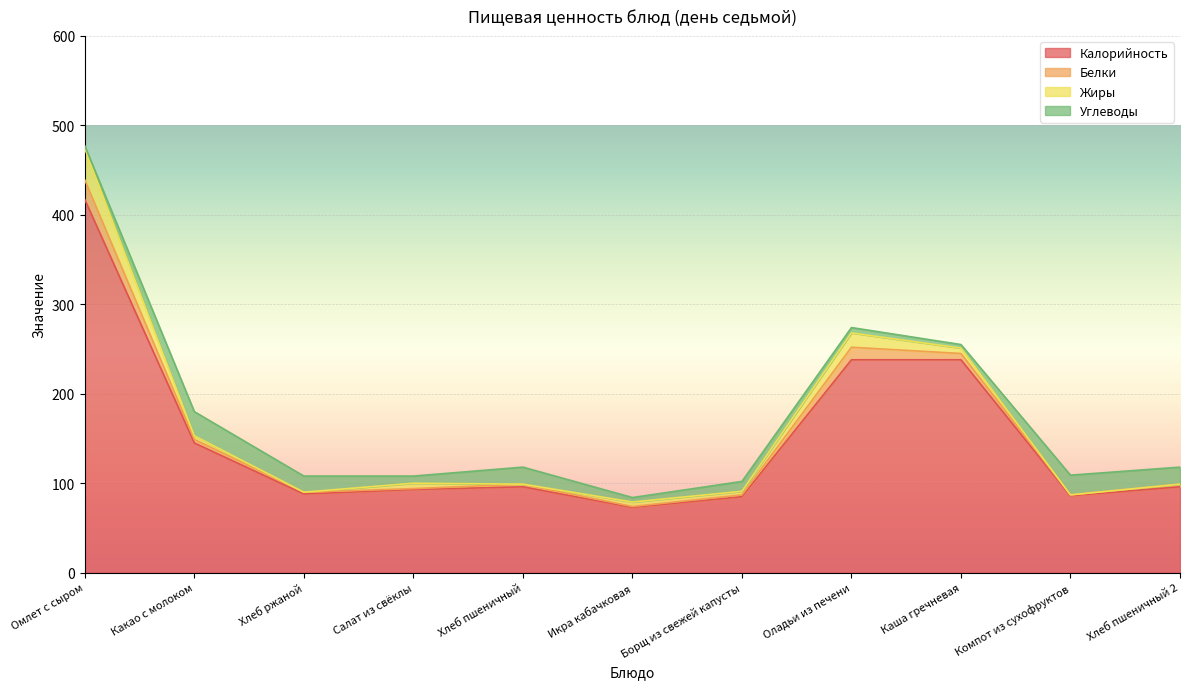

What is the approximate value of Углеводы at Хлеб пшеничный 2, to the nearest 5?

20